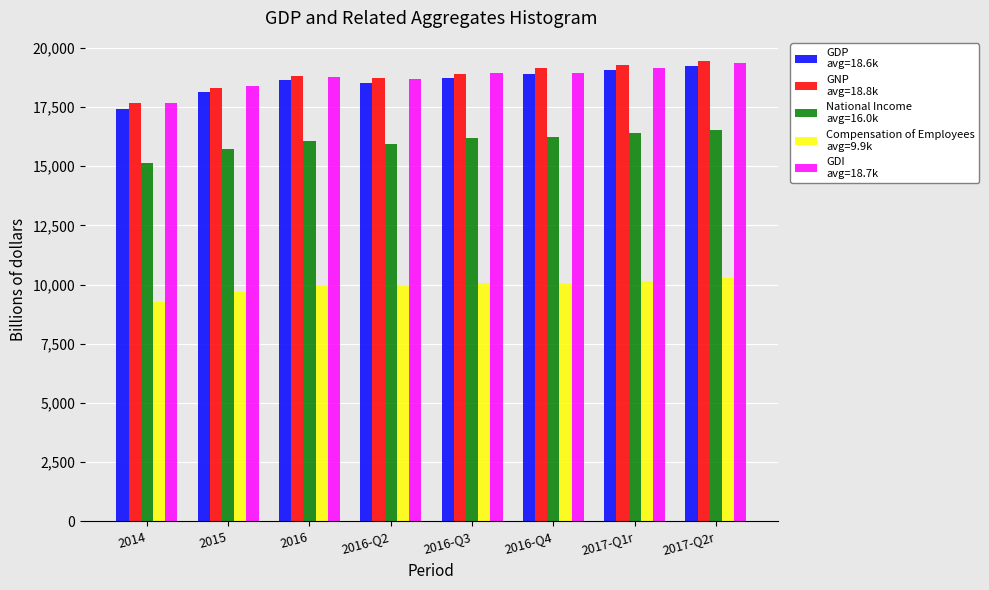

What is the spread (max minus min) of values at 2016-Q4?

9119.6